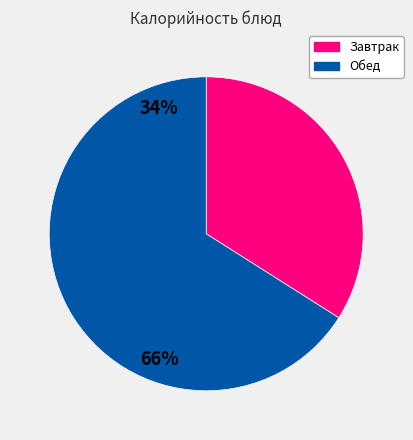

Is there any slice that represents more than half of the pie?

Yes